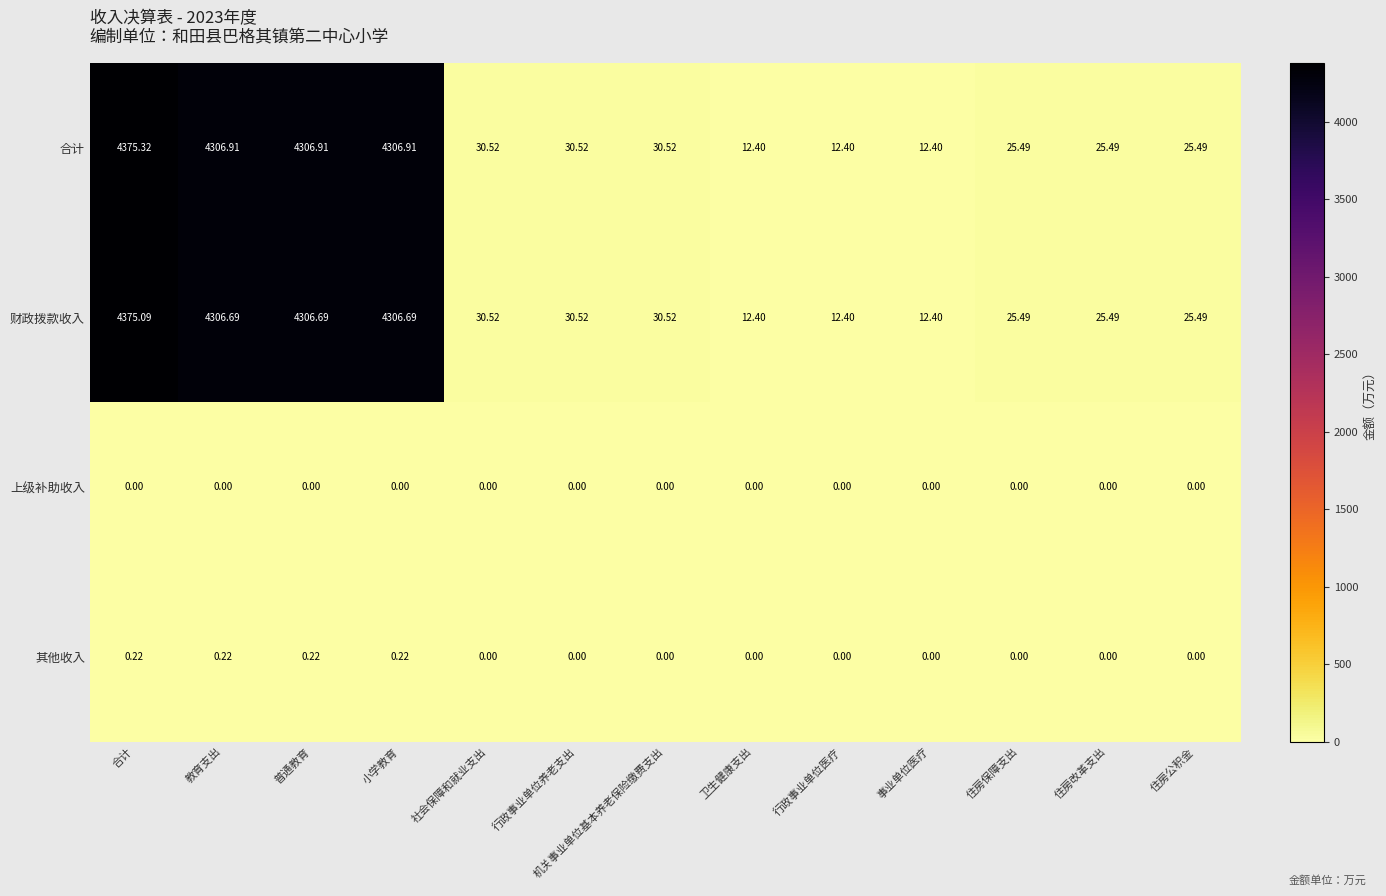

At 合计, list the series in order from smallest to largest.

上级补助收入, 其他收入, 财政拨款收入, 合计